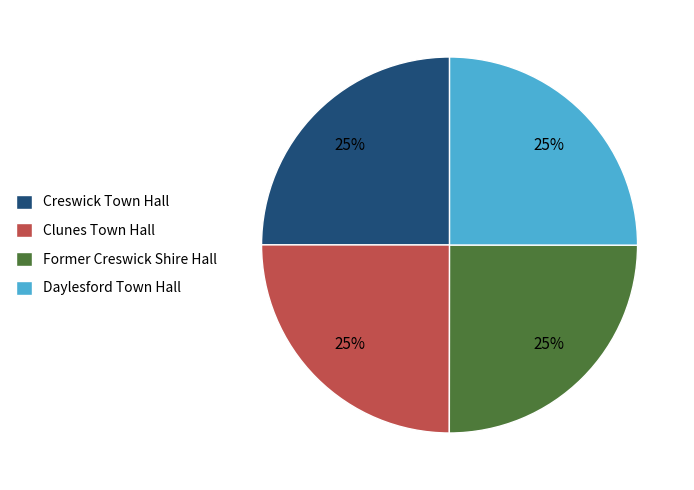

Does any single category account for the majority?

No